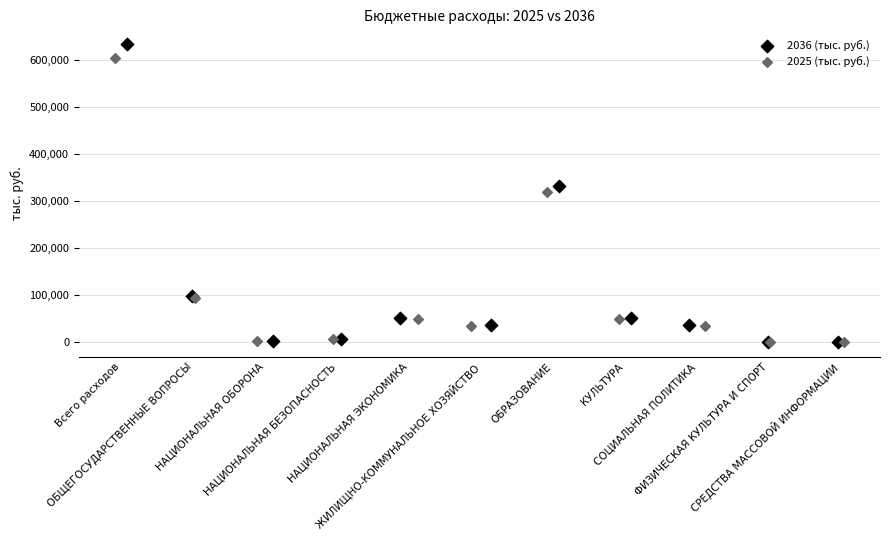

Which series has the largest Y range (max minus min)?

2036 (тыс. руб.)